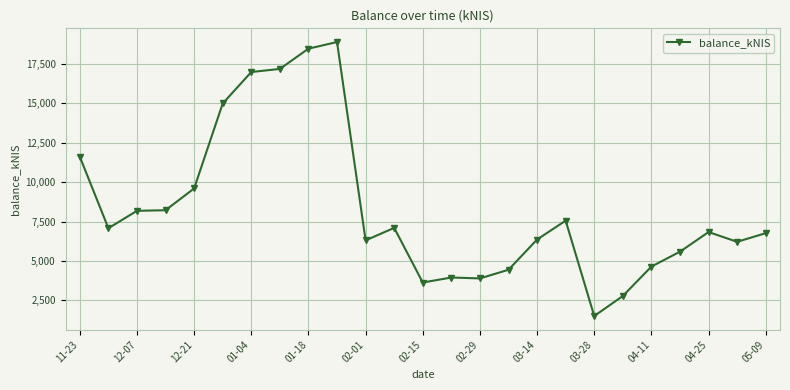

What is the greatest value displayed?

18879.8